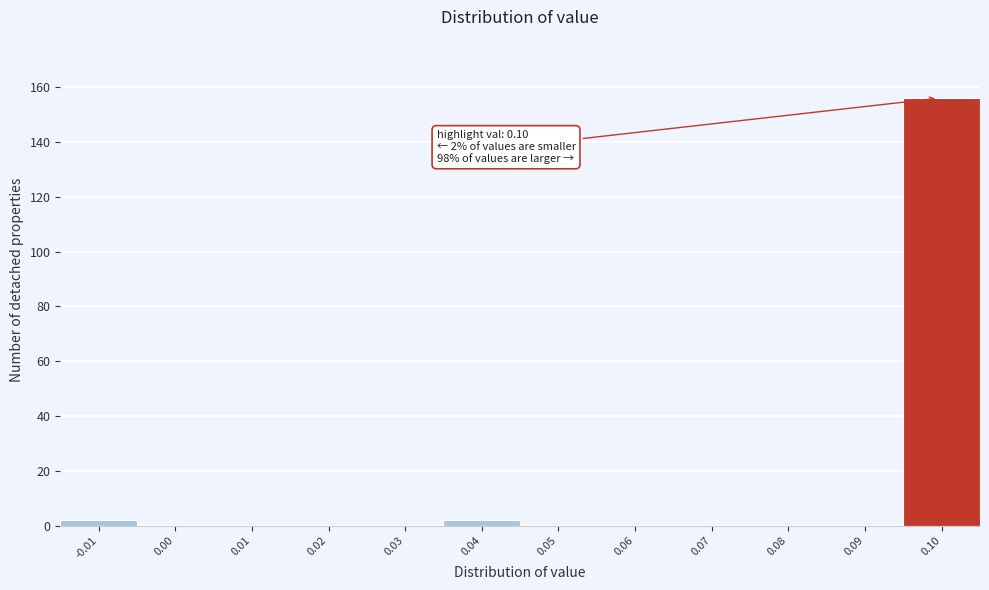

Reading left to right, list all the values displayed in this chart.

-0.01=2	0.00=0	0.01=0	0.02=0	0.03=0	0.04=2	0.05=0	0.06=0	0.07=0	0.08=0	0.09=0	0.10=156